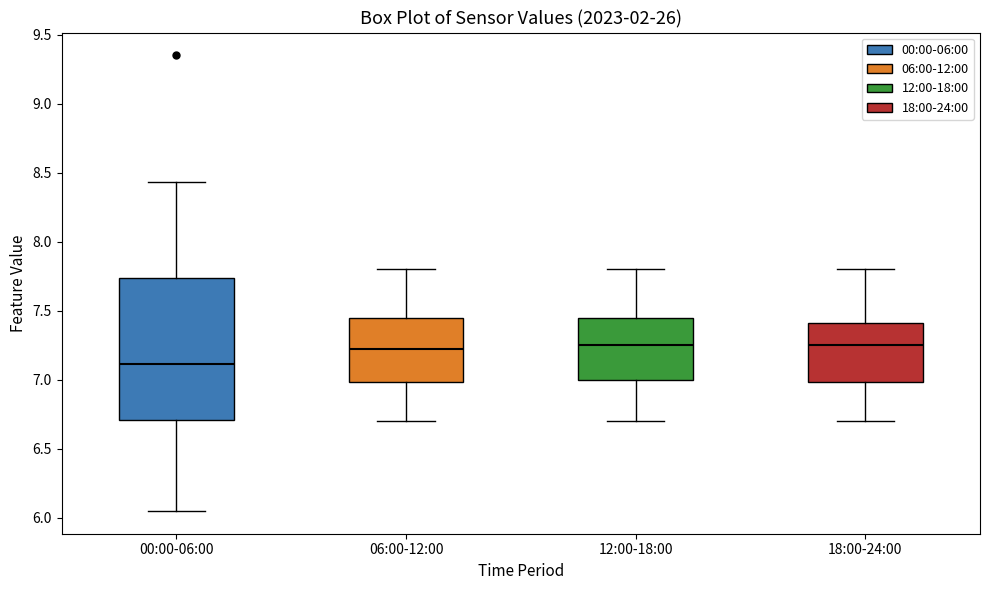

Reading left to right, transcribe this box plot: for each box, give where its median line is, the range the box spans, and where its two whiskers end, as read against the y-axis. The values are not printed on the chart, so give them approximately, as read against the axis.

00:00-06:00: median 7.10, box 6.70 to 7.75, whiskers 6.05 to 8.45
06:00-12:00: median 7.25, box 7.00 to 7.45, whiskers 6.70 to 7.80
12:00-18:00: median 7.25, box 7.00 to 7.45, whiskers 6.70 to 7.80
18:00-24:00: median 7.25, box 7.00 to 7.40, whiskers 6.70 to 7.80